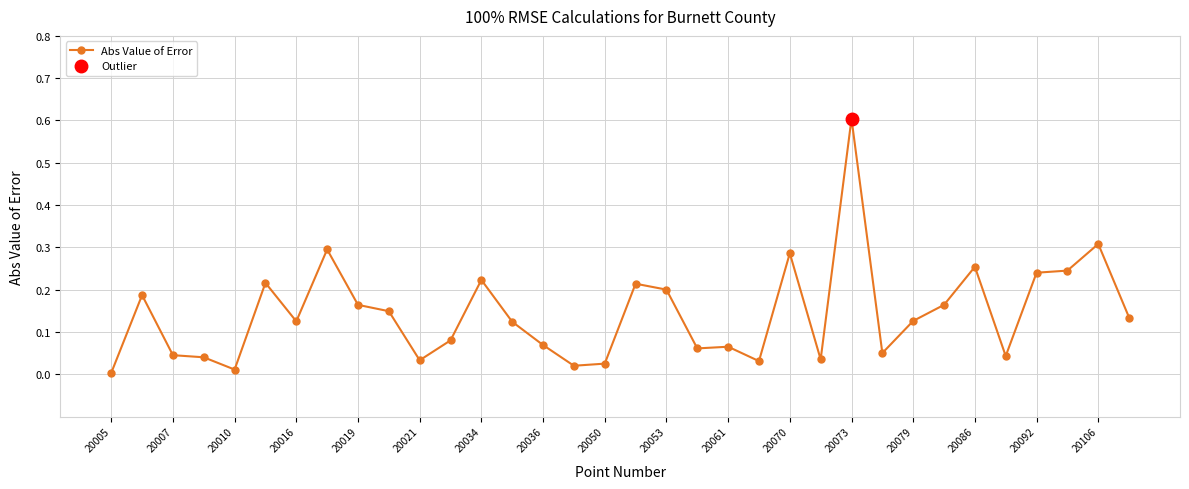

True or false: Abs Value of Error has a value of 0.1 at 20053.

False